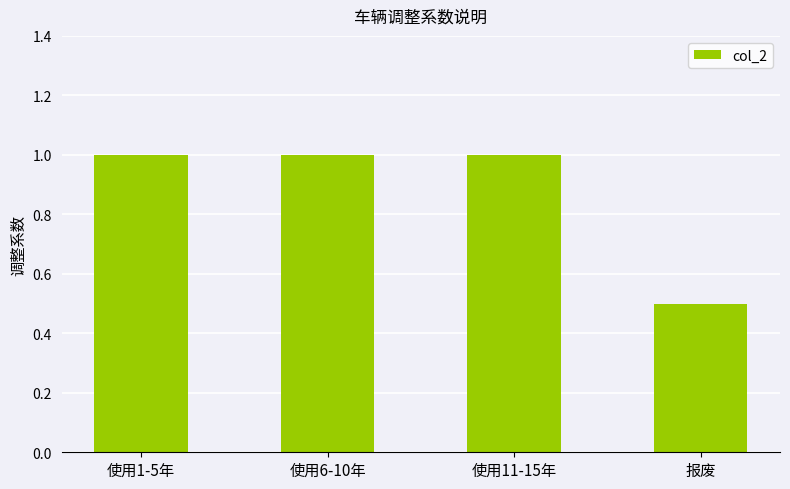

Reading left to right, extract all data points from this chart.

1.0	1.0	1.0	0.5